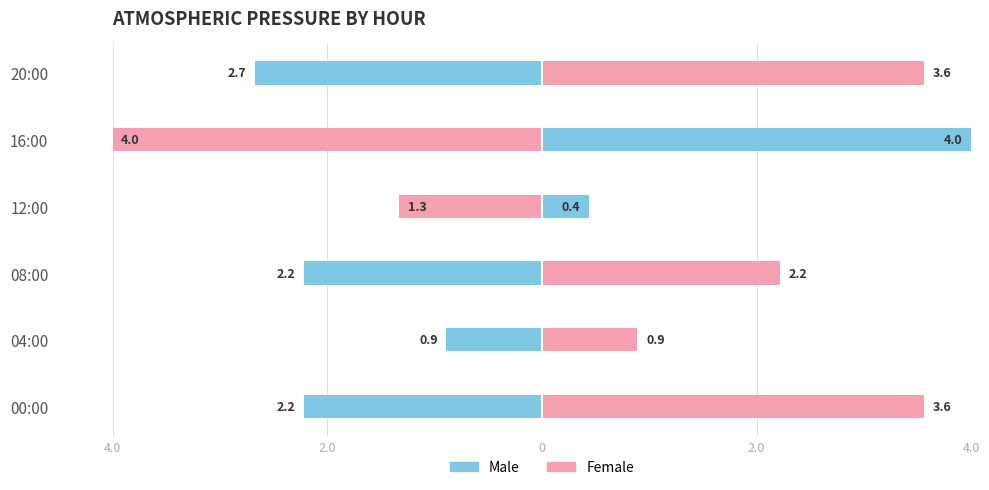

Is it true that Male equals -3.8 at 00:00?

False